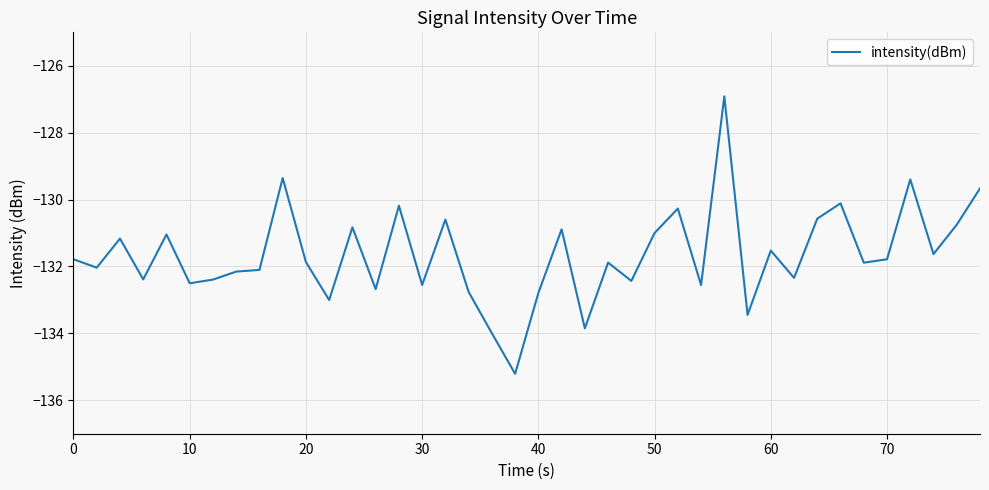

What is the maximum value shown in the chart?

-126.9